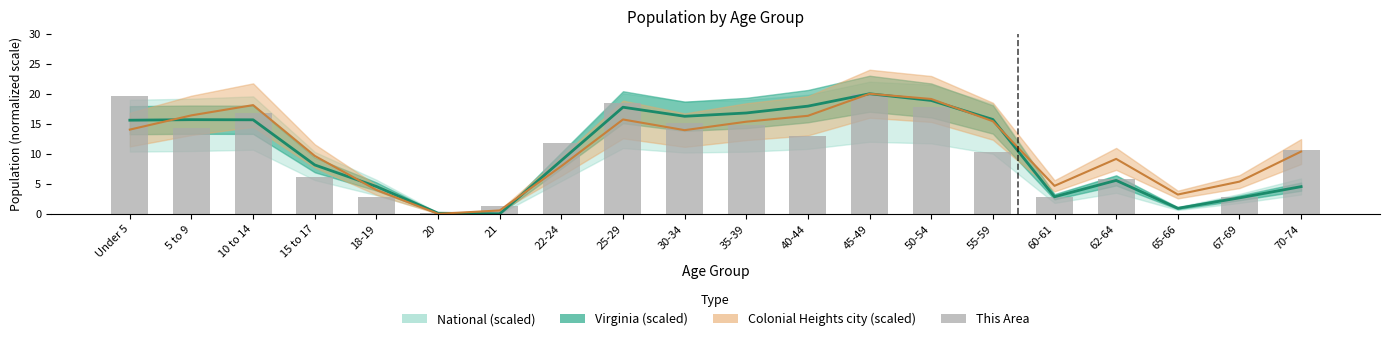

The chart shows a value of 18.5 at 25-29. True or false?

True